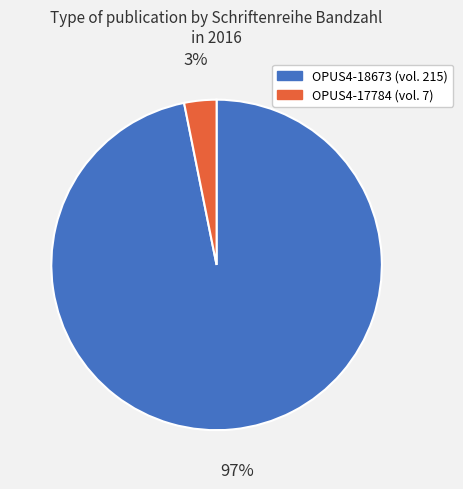

How many slices are in this pie chart?

2